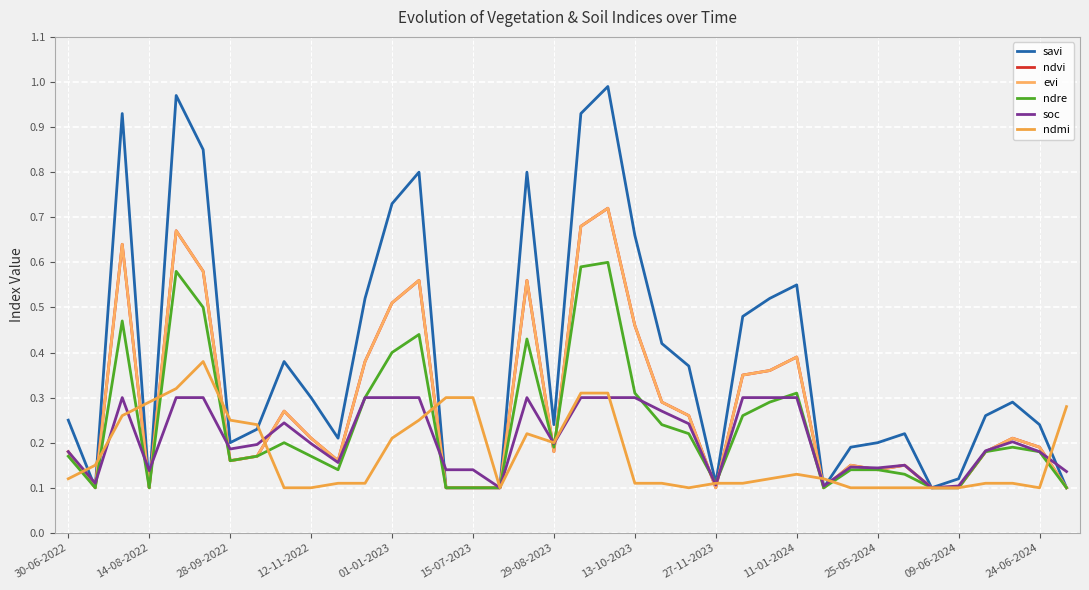

Is this an area chart (filled region under the line)?

No